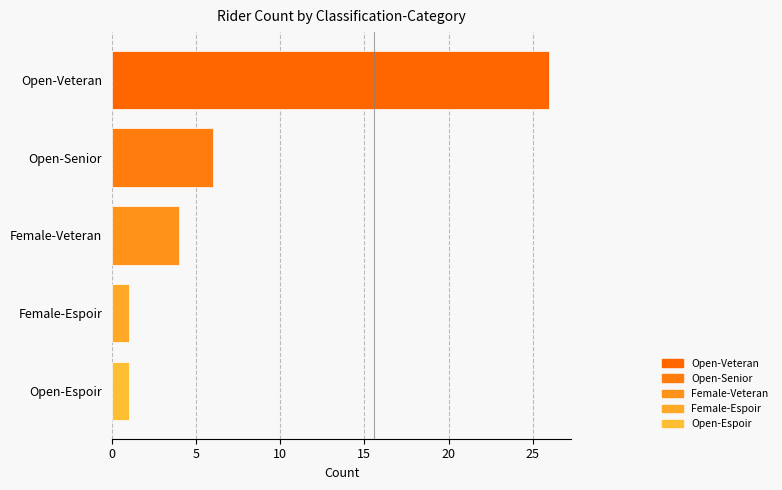

How many distinct data groups are displayed?

1